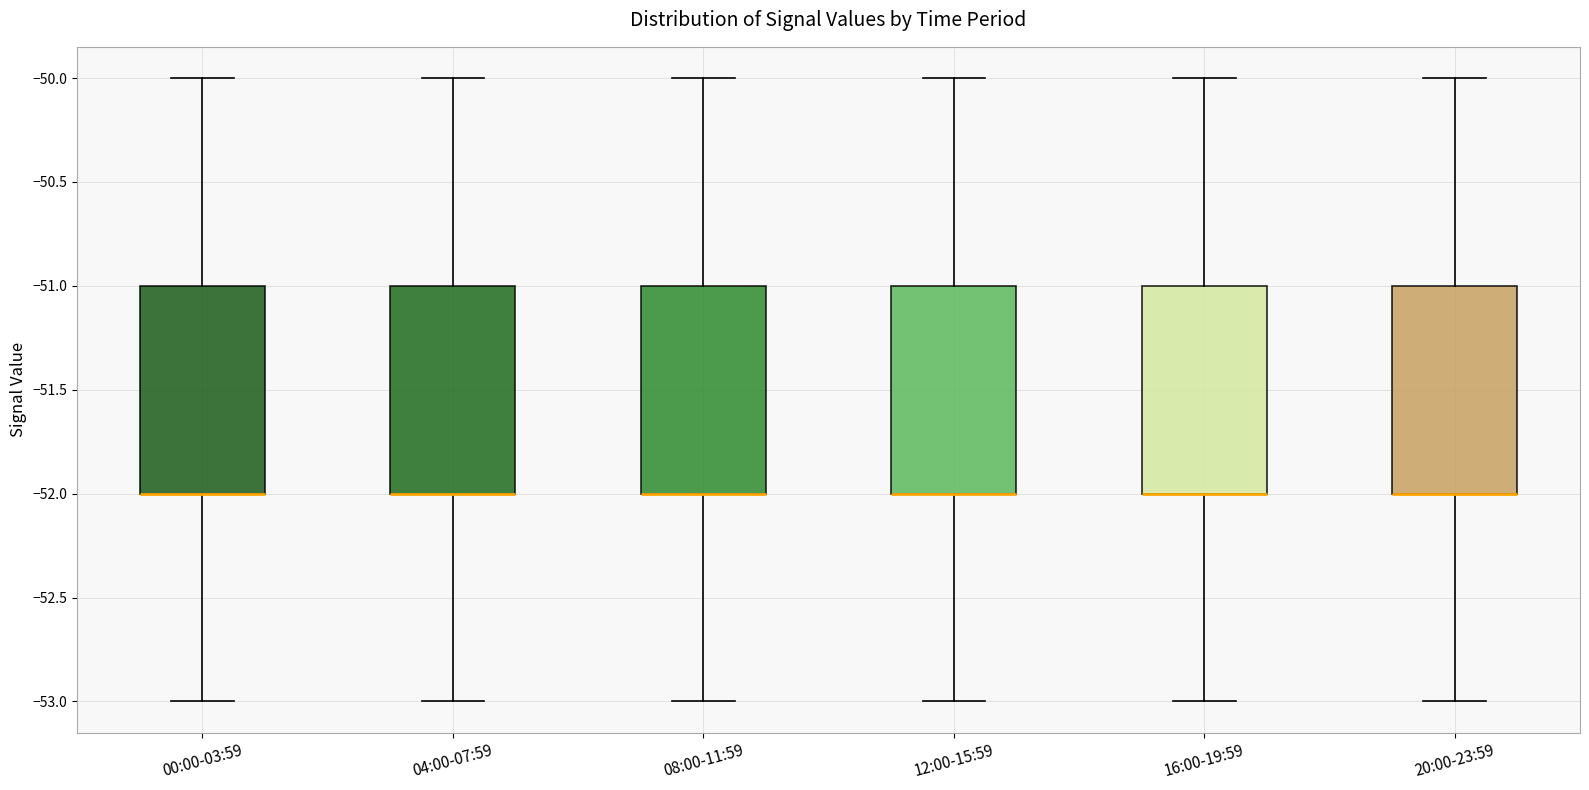

Reading left to right, transcribe this box plot: for each box, give where its median line is, the range the box spans, and where its two whiskers end, as read against the y-axis. The values are not printed on the chart, so give them approximately, as read against the axis.

00:00-03:59: median -52 (drawn on the box's lower edge), box -52 to -51, whiskers -53 to -50
04:00-07:59: median -52 (drawn on the box's lower edge), box -52 to -51, whiskers -53 to -50
08:00-11:59: median -52 (drawn on the box's lower edge), box -52 to -51, whiskers -53 to -50
12:00-15:59: median -52 (drawn on the box's lower edge), box -52 to -51, whiskers -53 to -50
16:00-19:59: median -52 (drawn on the box's lower edge), box -52 to -51, whiskers -53 to -50
20:00-23:59: median -52 (drawn on the box's lower edge), box -52 to -51, whiskers -53 to -50